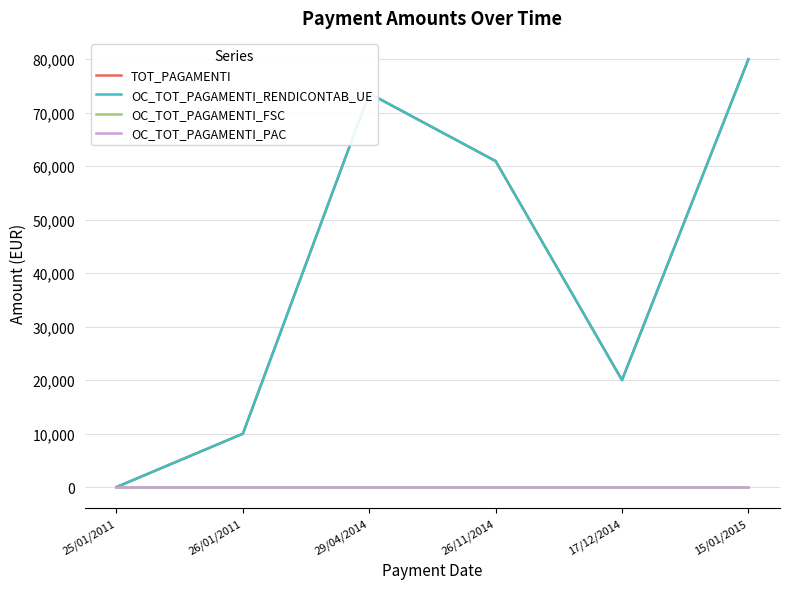

Does the chart display data point markers on the line(s)?

No